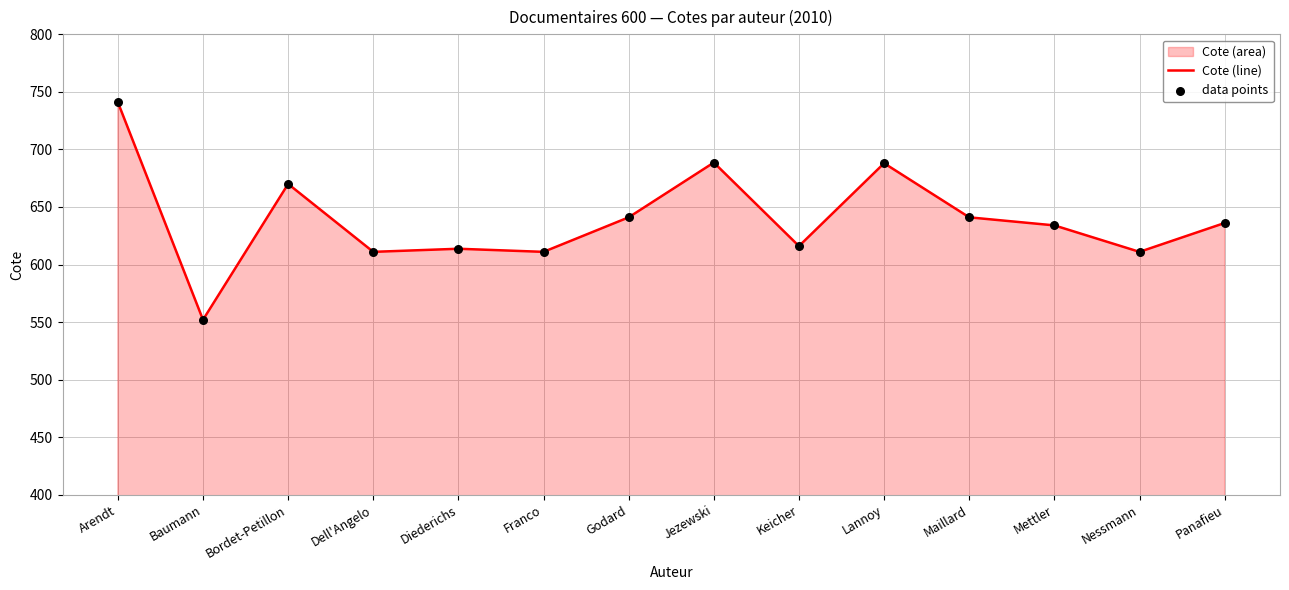

Which series has the widest spread of Y values?

Cote (line)